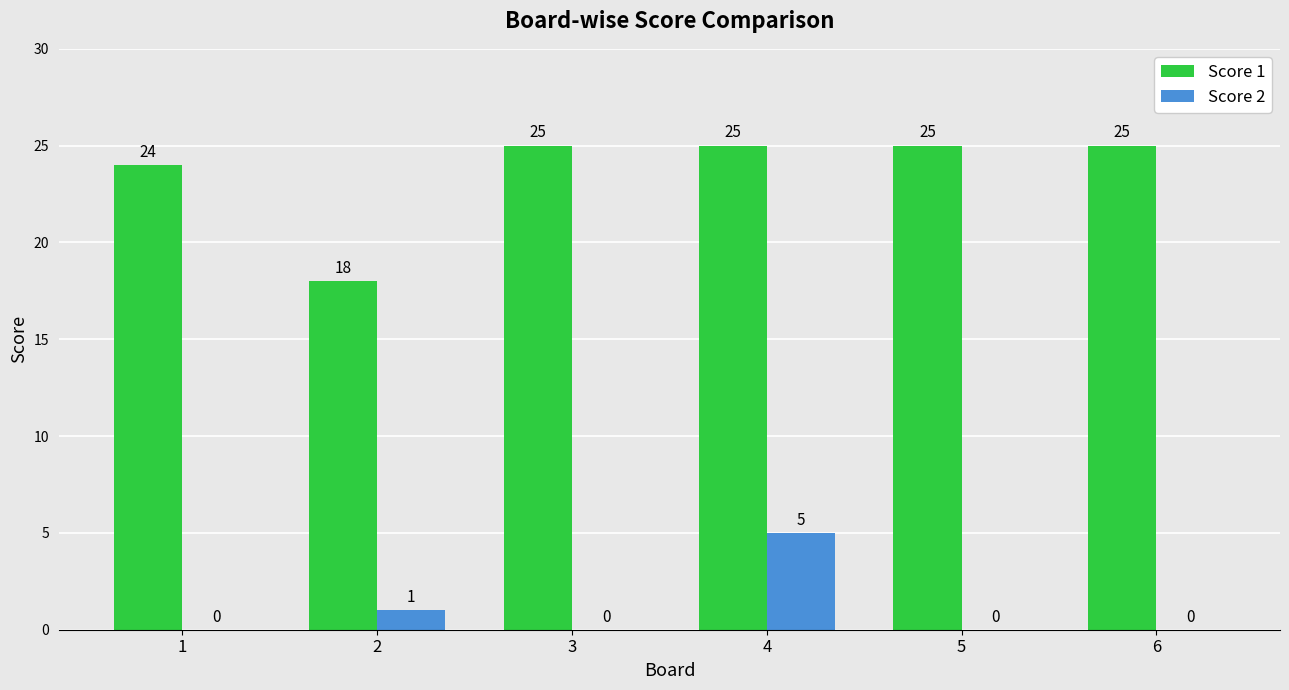

What is the greatest value displayed?

25